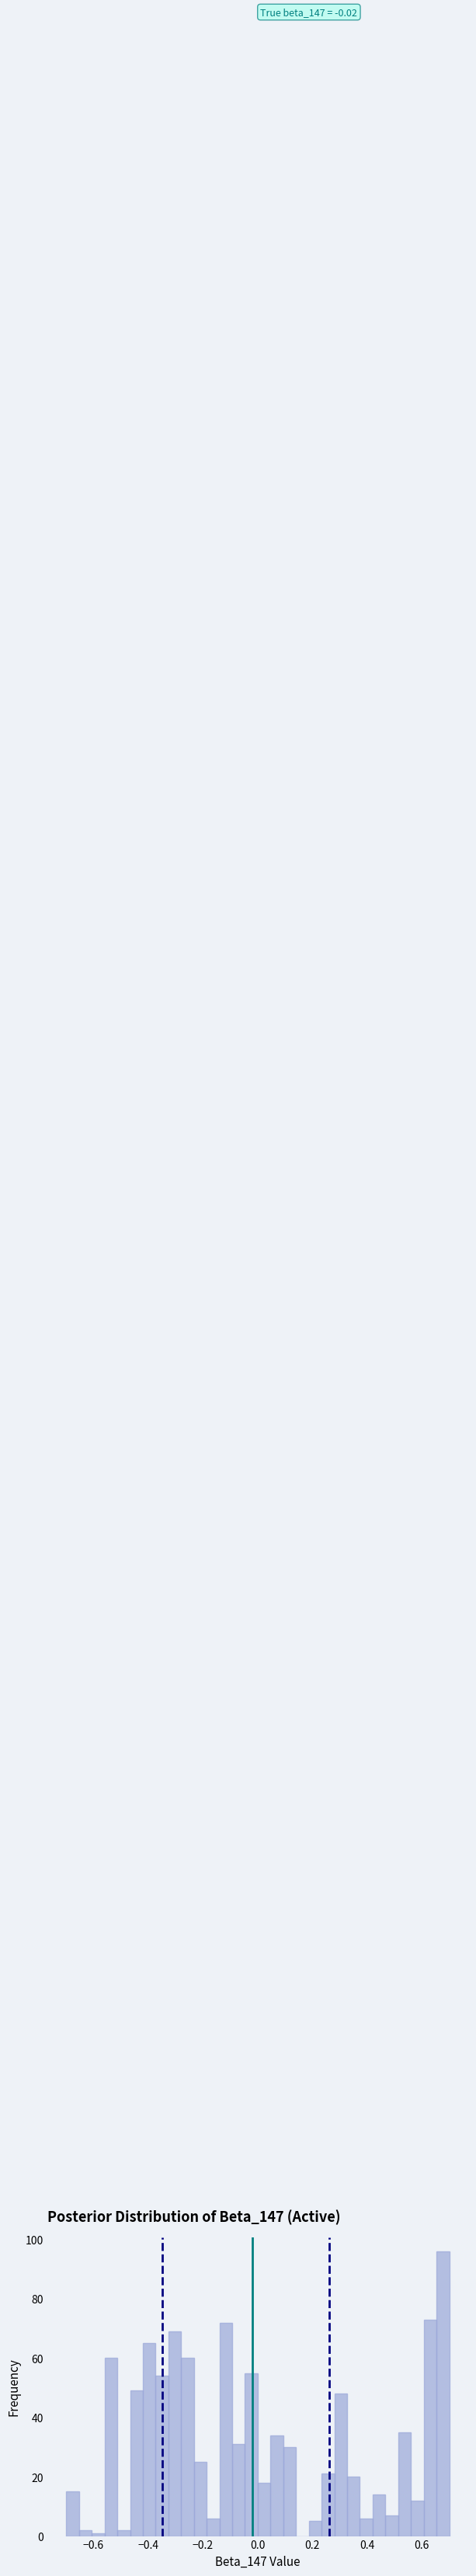

Read against the x-axis, roughly where is the centre of the tallest bar?

0.68